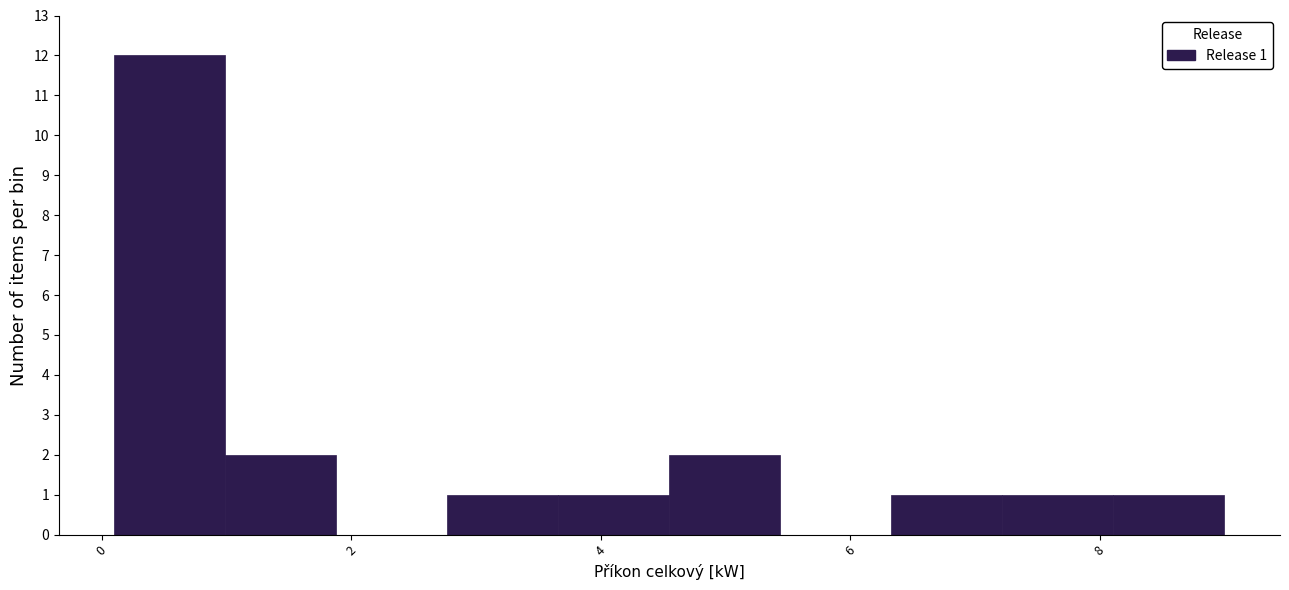

Which range on the x-axis has the tallest bar?

0.2 to 1.0